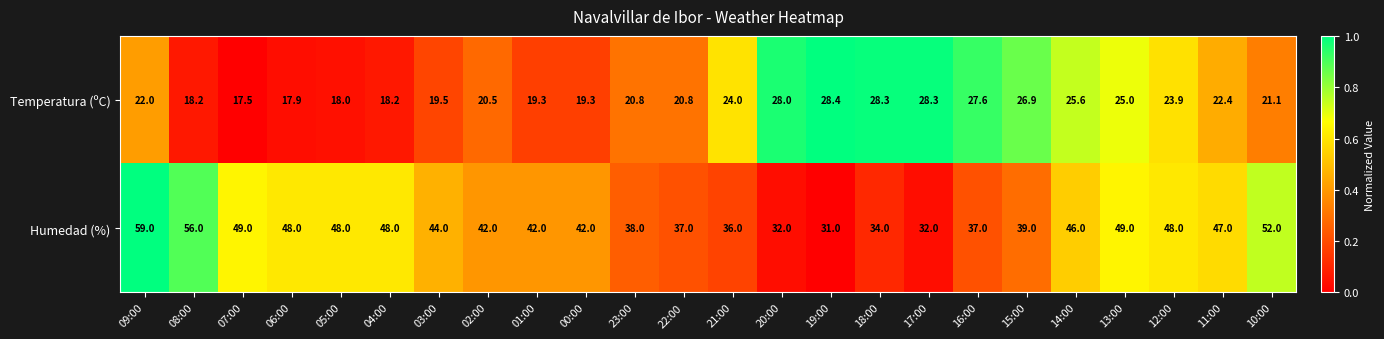

What is the minimum value for Humedad (%)?

31.0